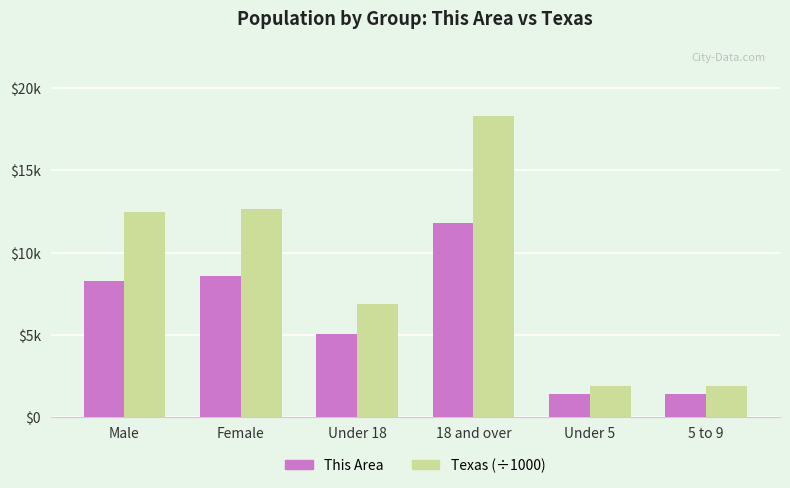

Are the bars horizontal?

No